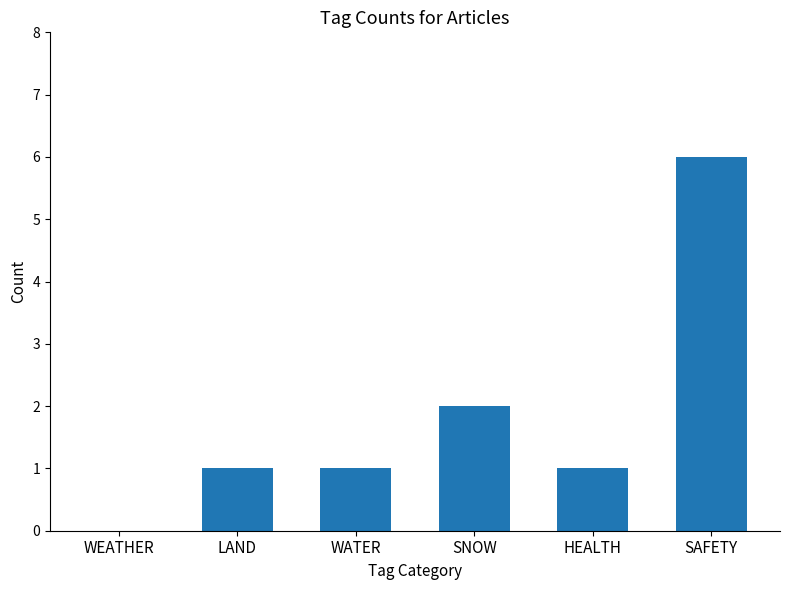

Count the number of categories in the chart.

6